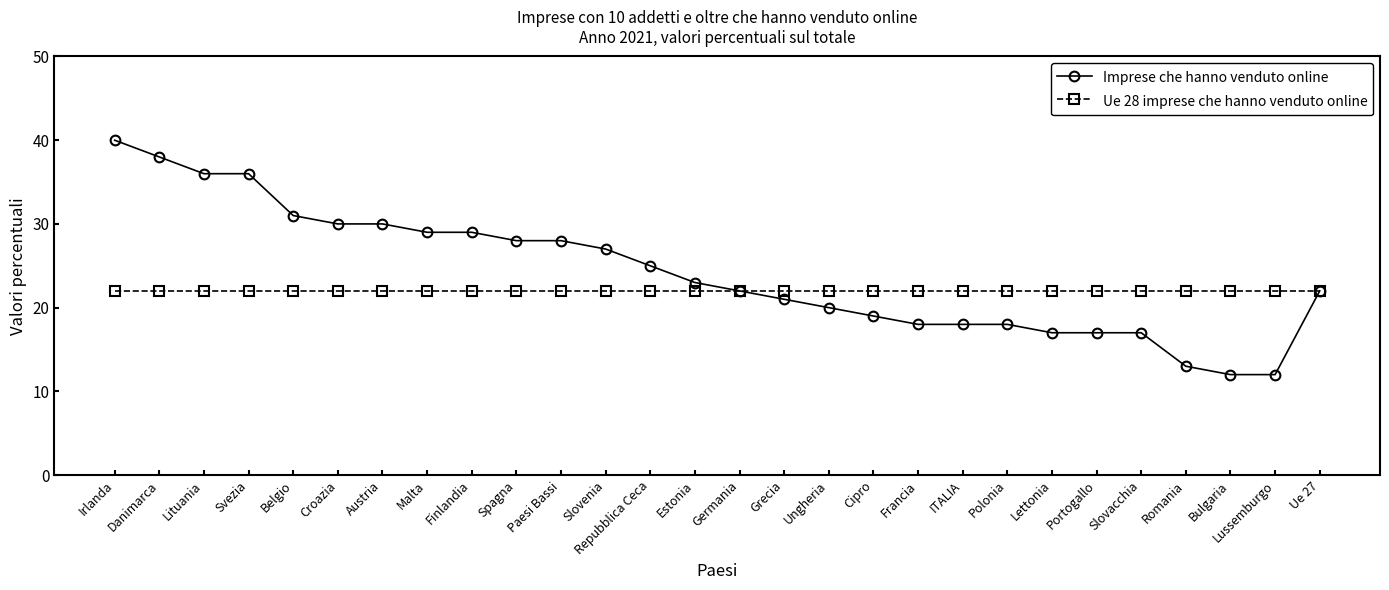

Read the Imprese che hanno venduto online value at Croazia.

30